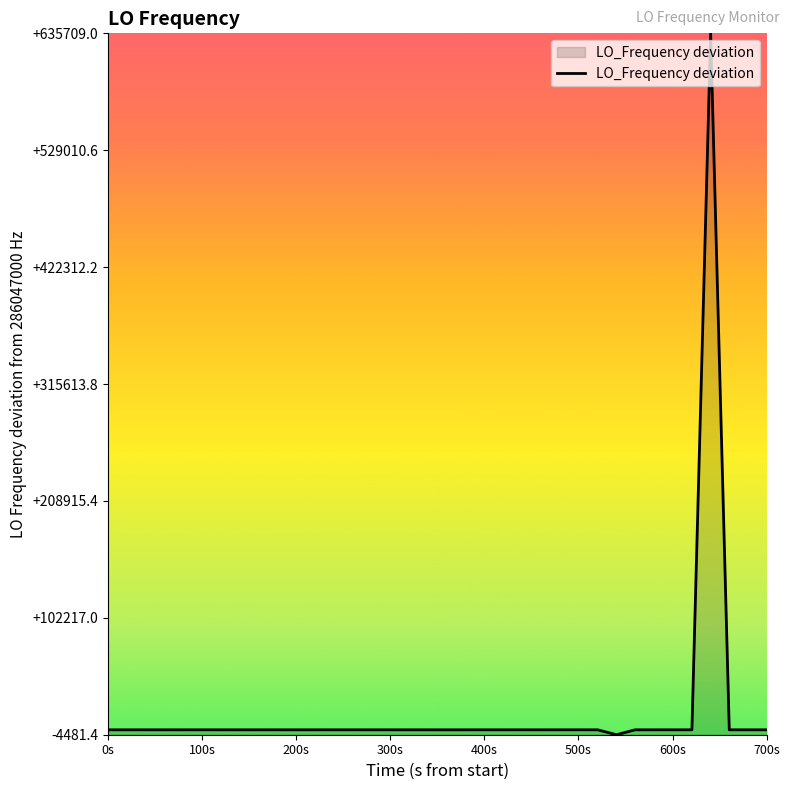

What is the greatest value displayed?

635707.0